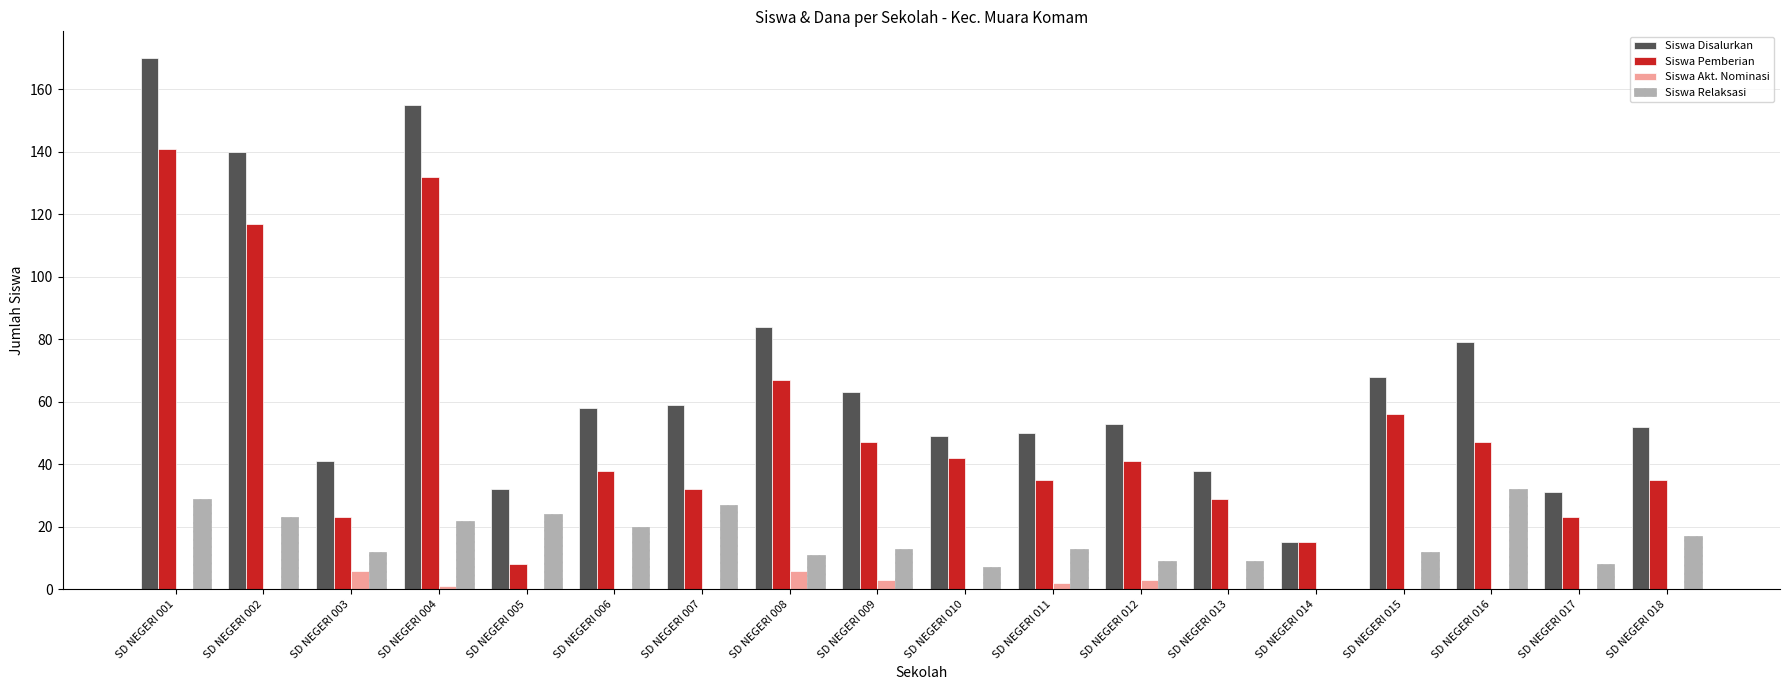

Are the bars grouped side by side (vs. stacked)?

Yes